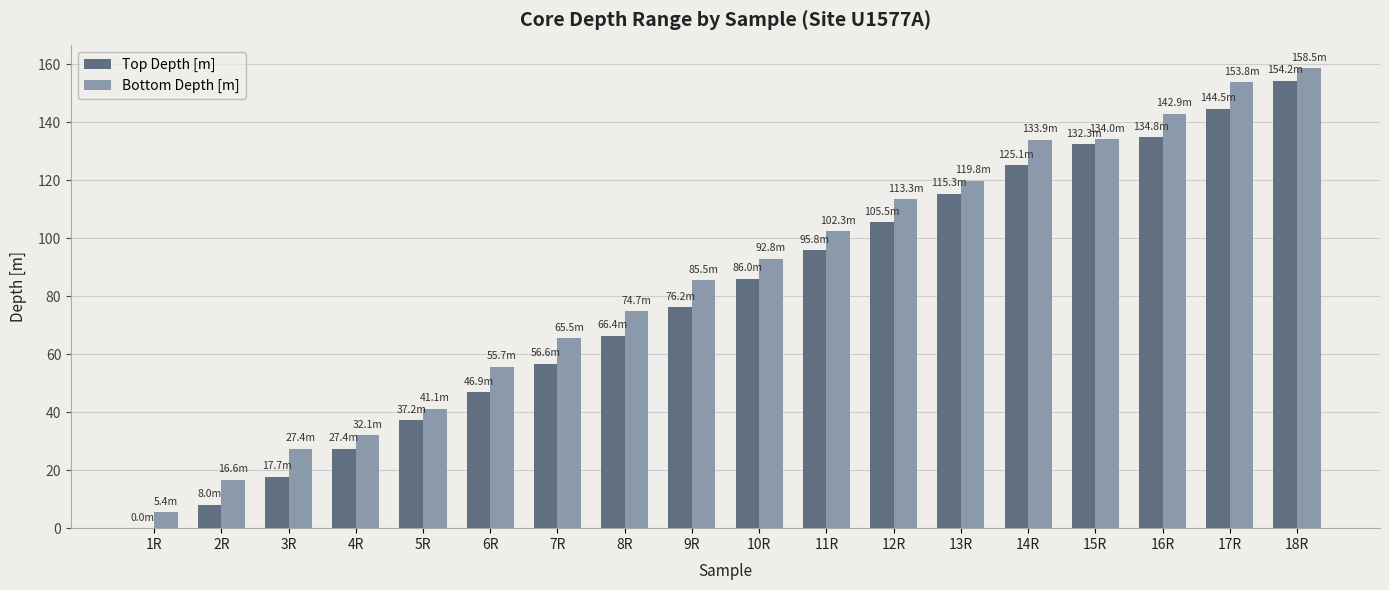

How many positive values does the Top Depth [m] series have?

17